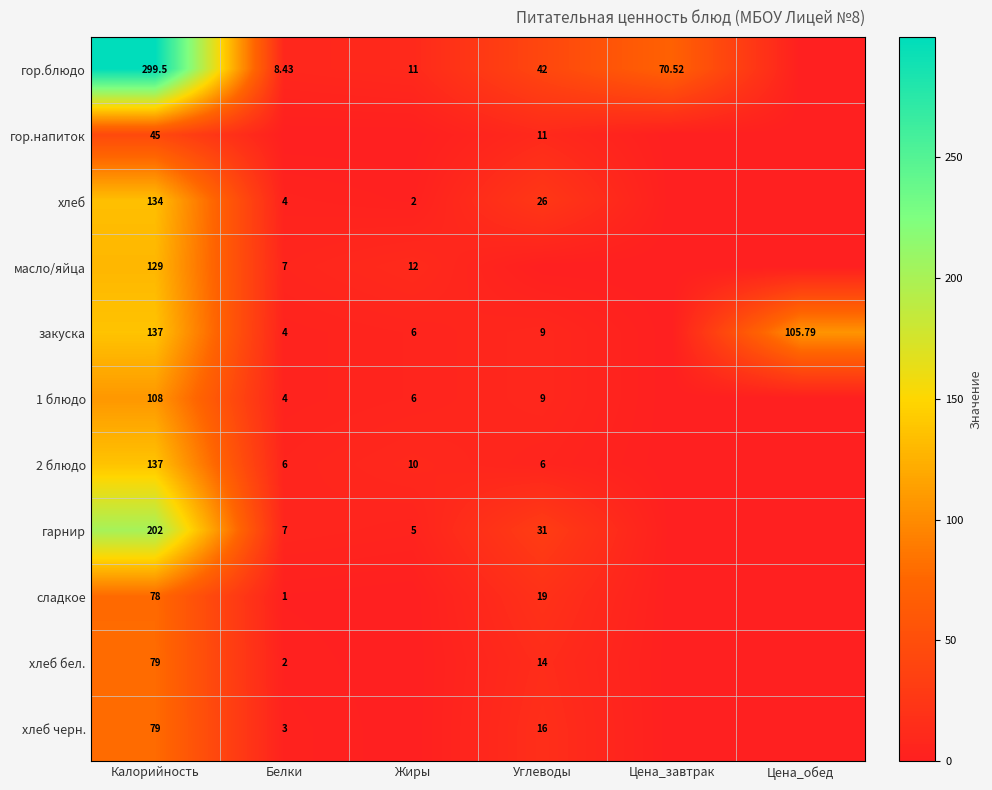

At how many categories does at least one series exceed 201?

1